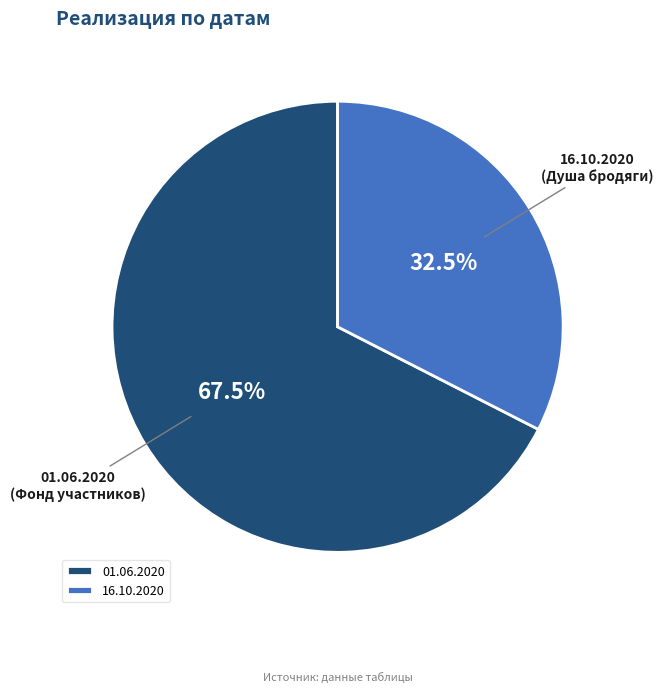

Rank the categories by value from highest to lowest.

01.06.2020, 16.10.2020